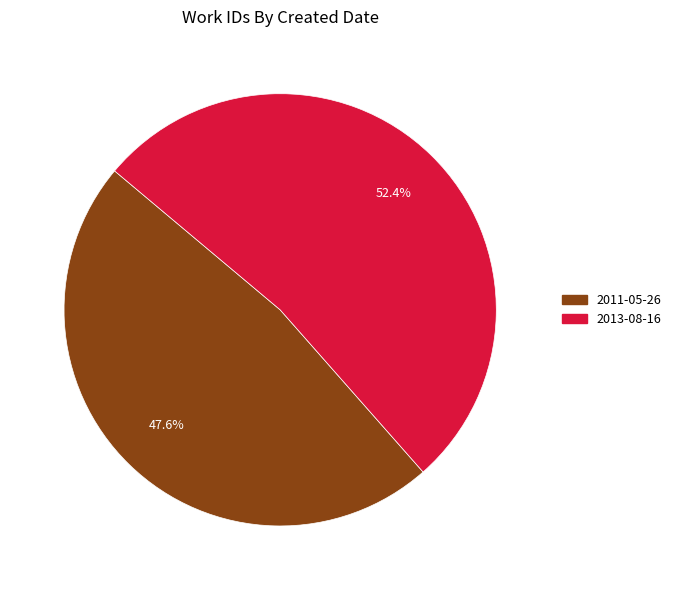

Does any single category account for the majority?

Yes